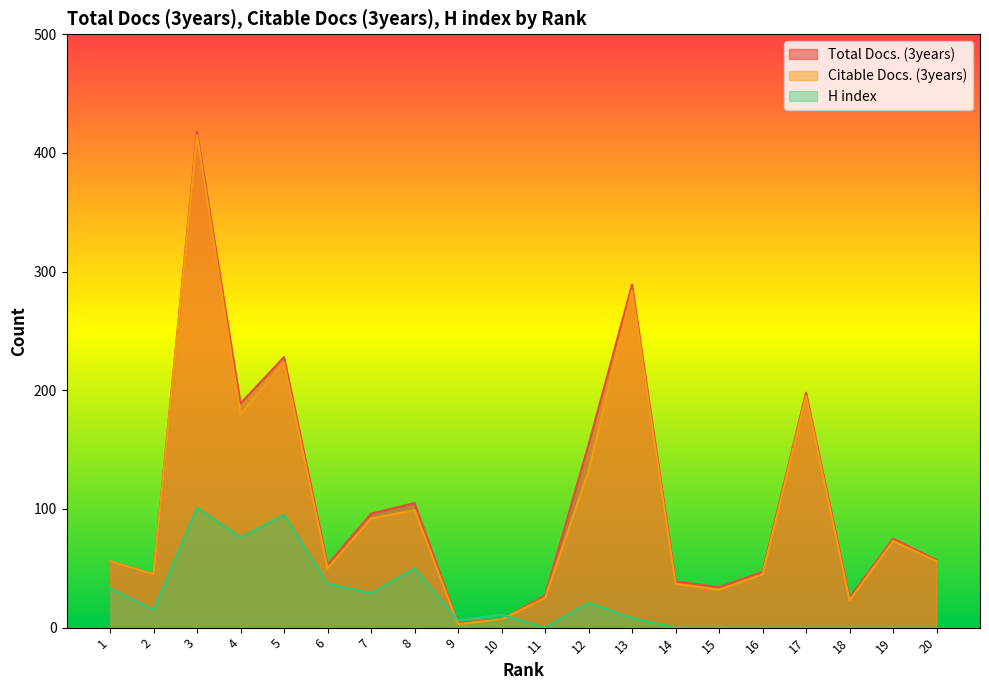

The value of Total Docs. (3years) at 5 is 228. True or false?

True